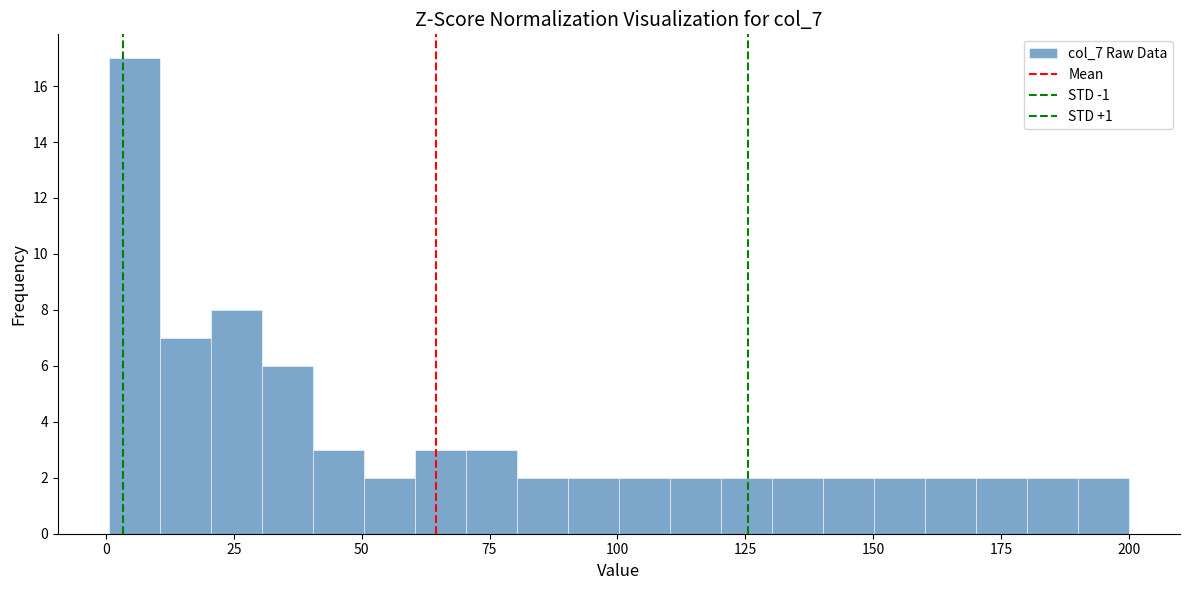

Read against the x-axis, roughly where is the centre of the tallest bar?

5